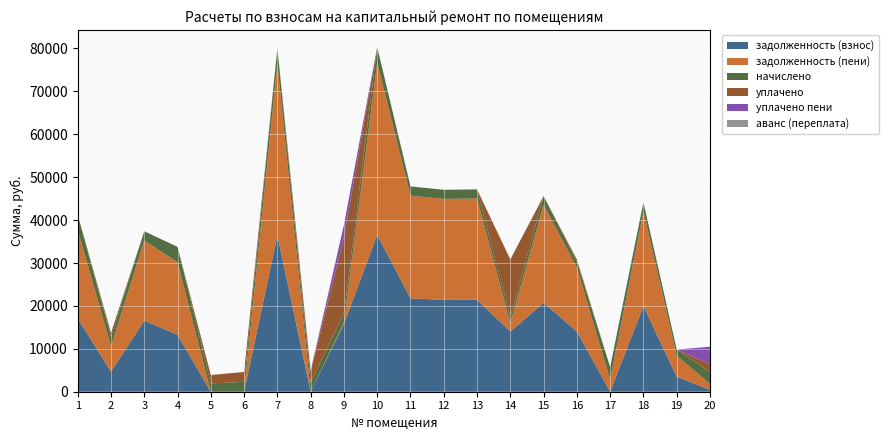

Reading left to right, what are all the values shown in this chart?

задолженность (взнос): 1=17077.1	2=4675.2	3=16570.0	4=13270.3	5=0.3	6=0.1	7=36420.0	8=0.2	9=15819.8	10=36537.8	11=21765.6	12=21408.4	13=21451.2	14=14025.8	15=20744.2	16=14025.8	17=0.0	18=19958.3	19=3494.9	20=409.4
задолженность (пени): 1=20626.1	2=5926.1	3=18699.4	4=16881.7	5=0.1	6=0.0	7=40035.3	8=0.0	9=354.2	10=40164.8	11=23926.2	12=23533.9	13=23580.6	14=1999.6	15=22803.4	16=14906.1	17=2862.6	18=22079.9	19=4918.4	20=1407.9
начислено: 1=3549.0	2=2184.0	3=2129.4	4=3611.4	5=1946.1	6=2304.9	7=3615.3	8=2176.2	9=2125.5	10=3627.0	11=2160.6	12=2125.5	13=2129.4	14=1392.3	15=2059.2	16=1392.3	17=2862.6	18=2121.6	19=1423.5	20=2815.8
уплачено: 1=0.0	2=933.2	3=0.0	4=0.0	5=1946.3	6=2305.0	7=0.0	8=2539.0	9=17591.1	10=0.0	11=0.0	12=0.0	13=0.0	14=13418.6	15=0.0	16=512.0	17=0.0	18=0.0	19=0.0	20=1817.2
уплачено пени: 1=0.0	2=0.0	3=0.0	4=0.0	5=0.0	6=0.0	7=0.0	8=0.0	9=2996.2	10=0.0	11=0.0	12=0.0	13=0.0	14=0.0	15=0.0	16=0.0	17=0.0	18=0.0	19=0.0	20=4030.8
аванс (переплата): 1=0.0	2=0.0	3=0.0	4=0.0	5=0.0	6=0.0	7=0.0	8=362.6	9=0.0	10=0.0	11=0.0	12=0.0	13=0.0	14=0.0	15=0.0	16=0.0	17=0.0	18=0.0	19=0.0	20=0.0